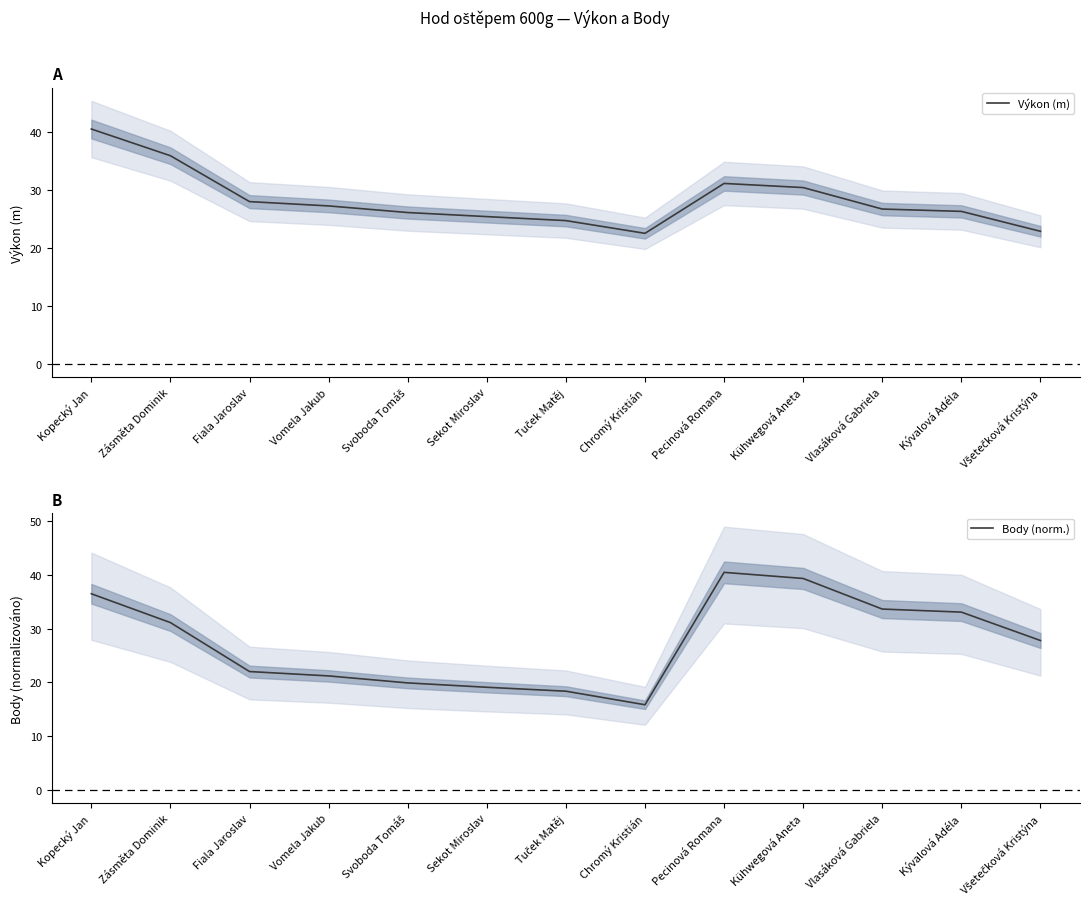

At which label is Body (norm.) closest to 28?

Všetečková Kristýna